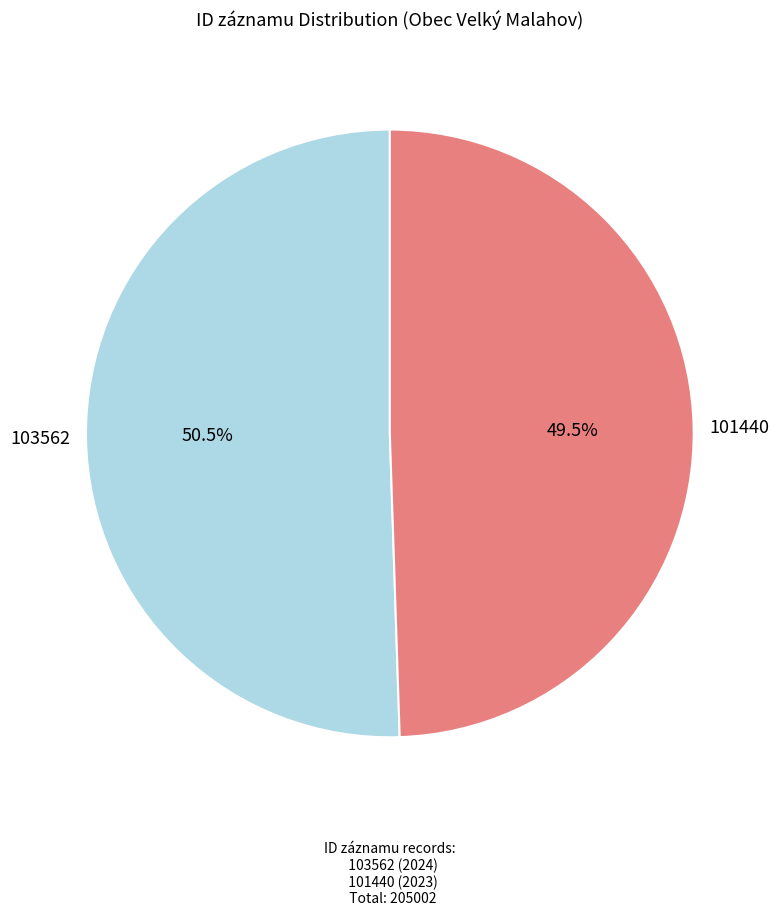

Approximately how many times larger is the value at 101440 compared to 103562?

1.0